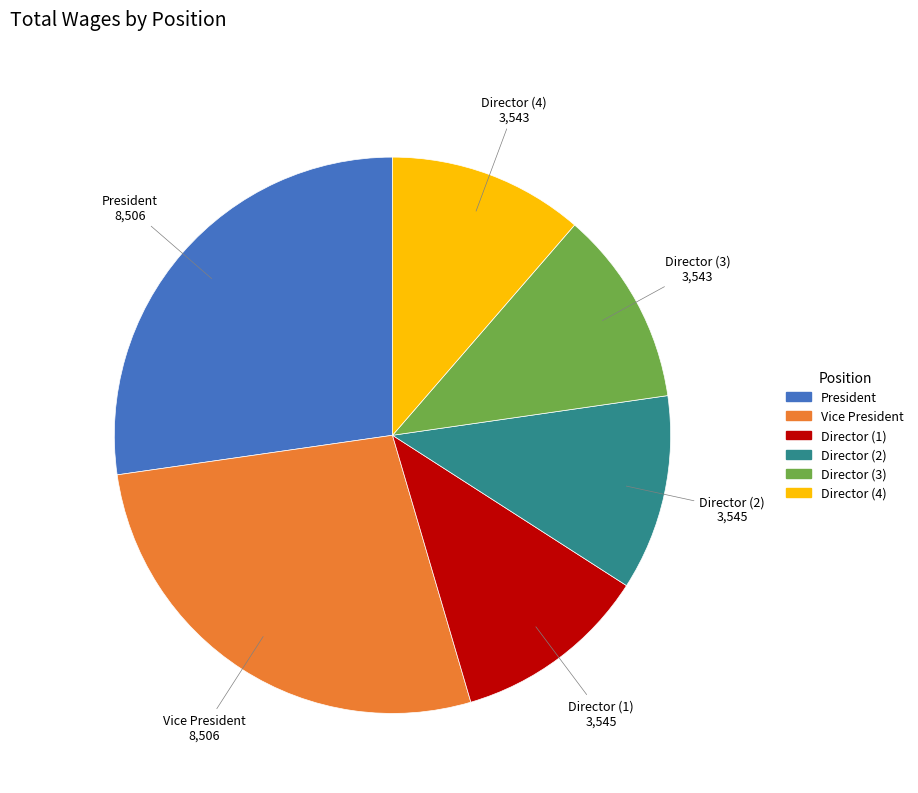

Do Director (2) and Director (1) together represent more than half of the pie?

No